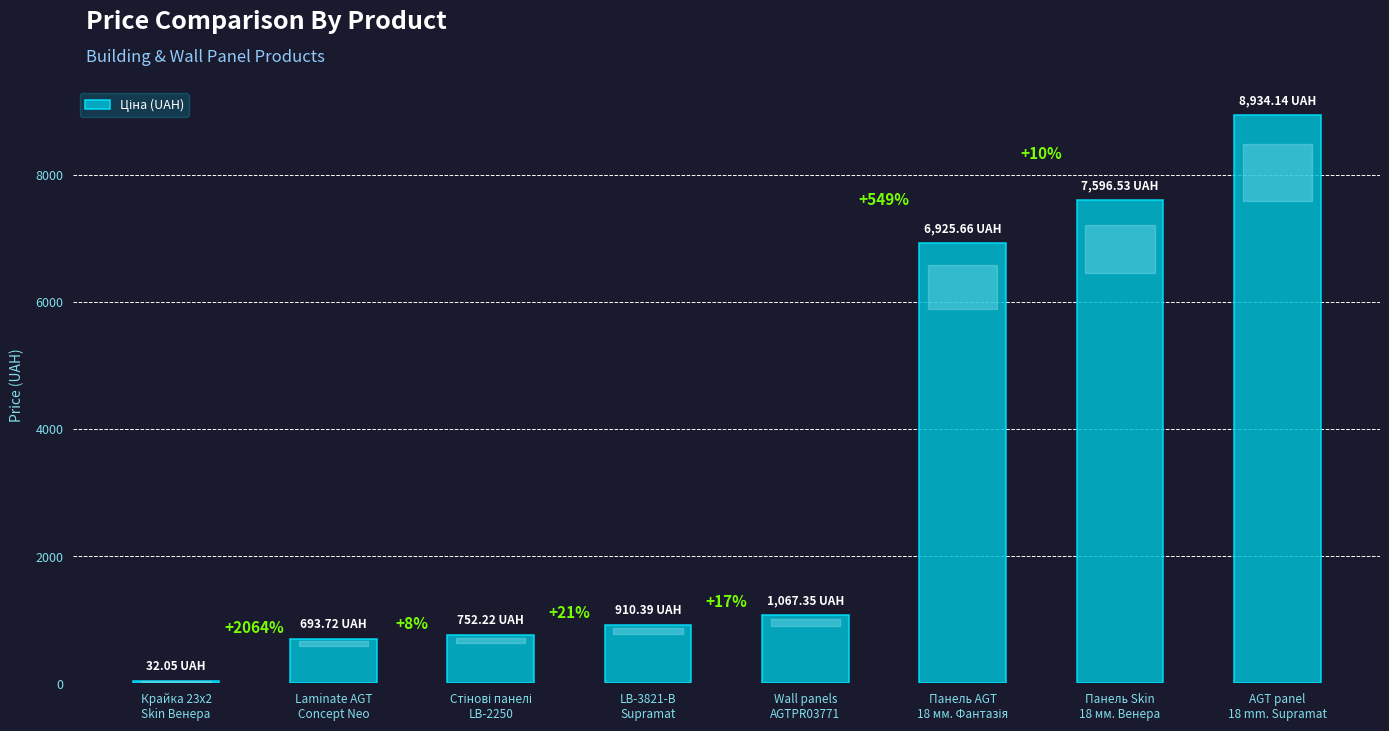

Are the bars horizontal?

No